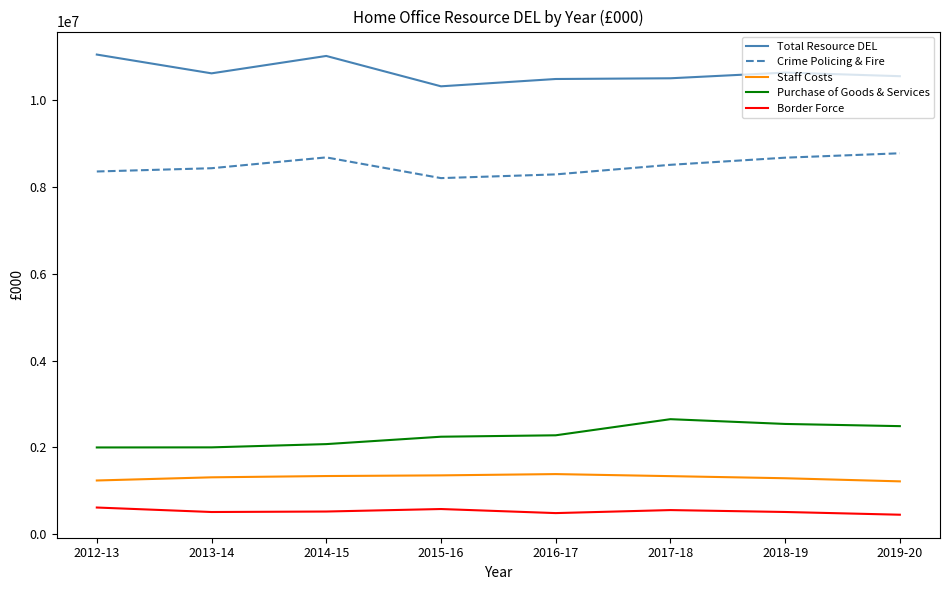

What is the spread (max minus min) of values at 2015-16?

9748441